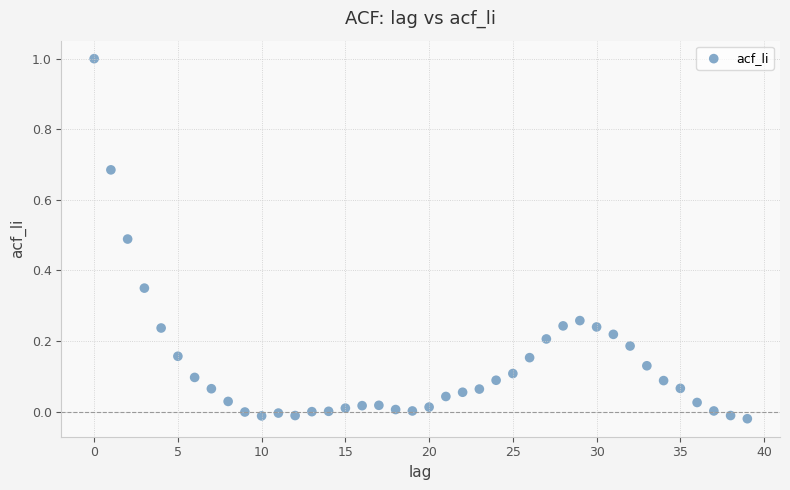

What is the range of Y values (max minus min)?

1.0